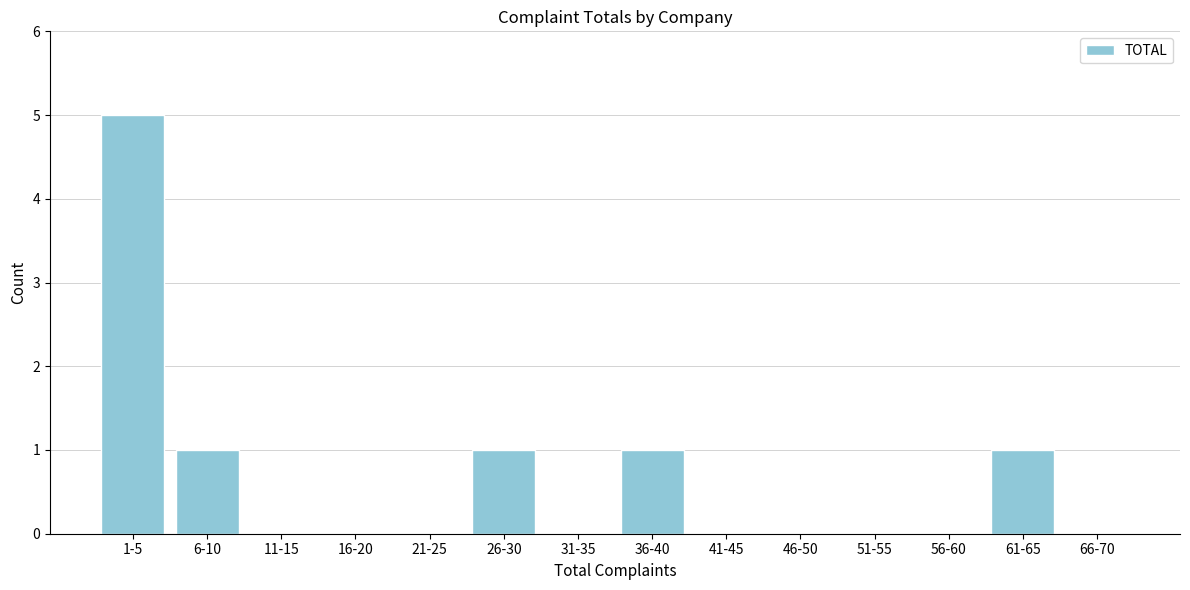

Reading left to right, extract all data points from this chart.

1-5=5	6-10=1	11-15=0	16-20=0	21-25=0	26-30=1	31-35=0	36-40=1	41-45=0	46-50=0	51-55=0	56-60=0	61-65=1	66-70=0